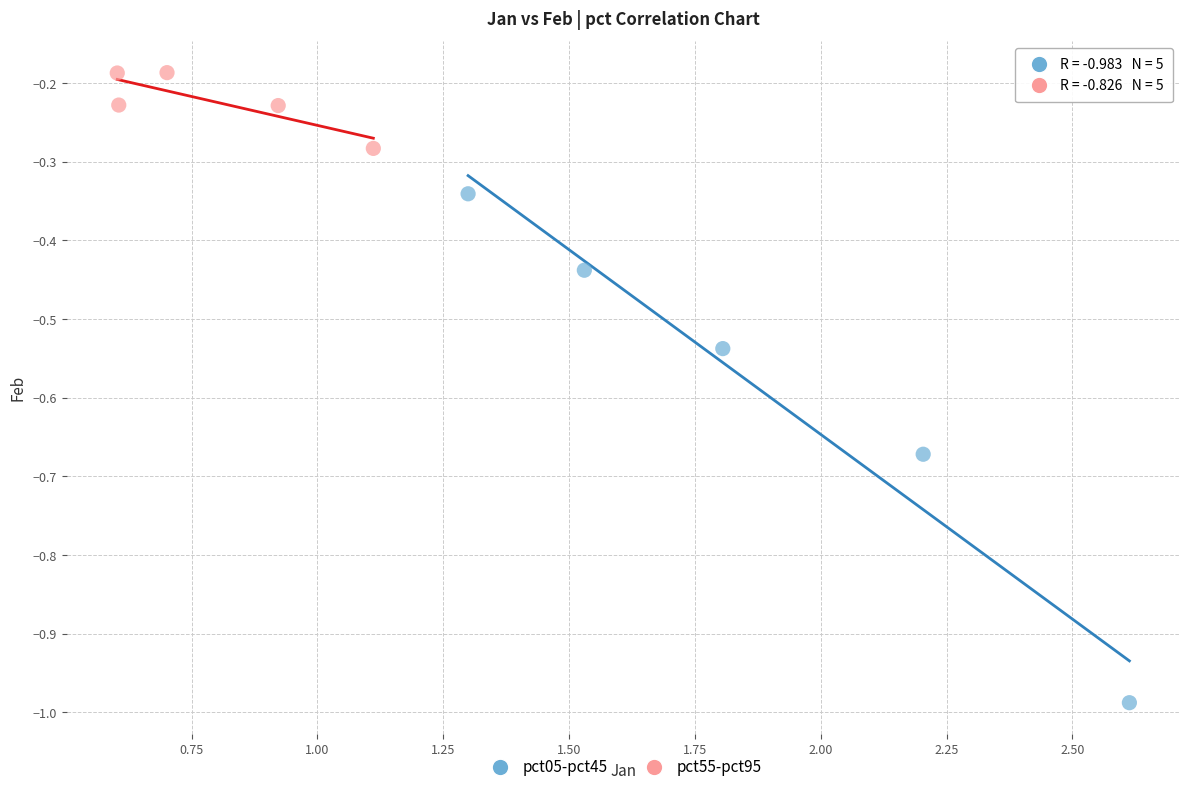

Which series contains the highest Y value?

pct55-pct95